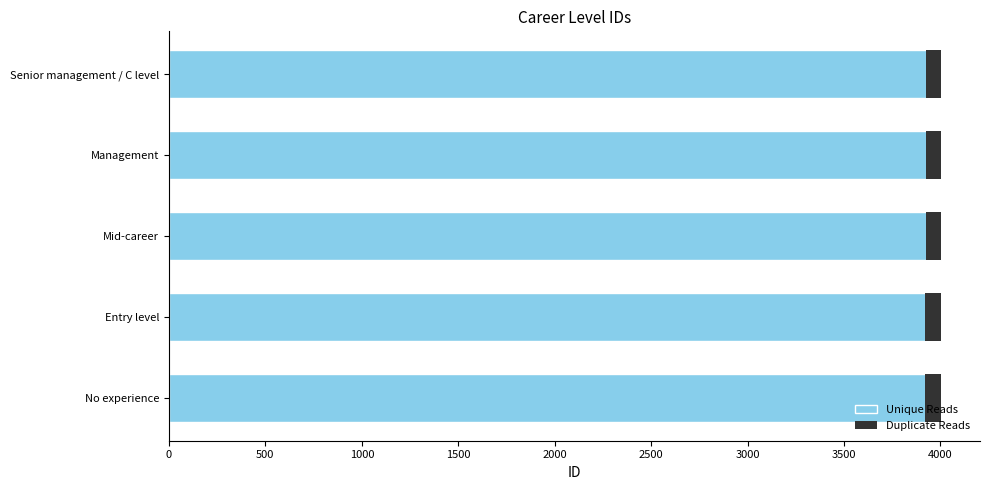

What is the difference between the maximum and minimum values in the Duplicate Reads series?

0.1